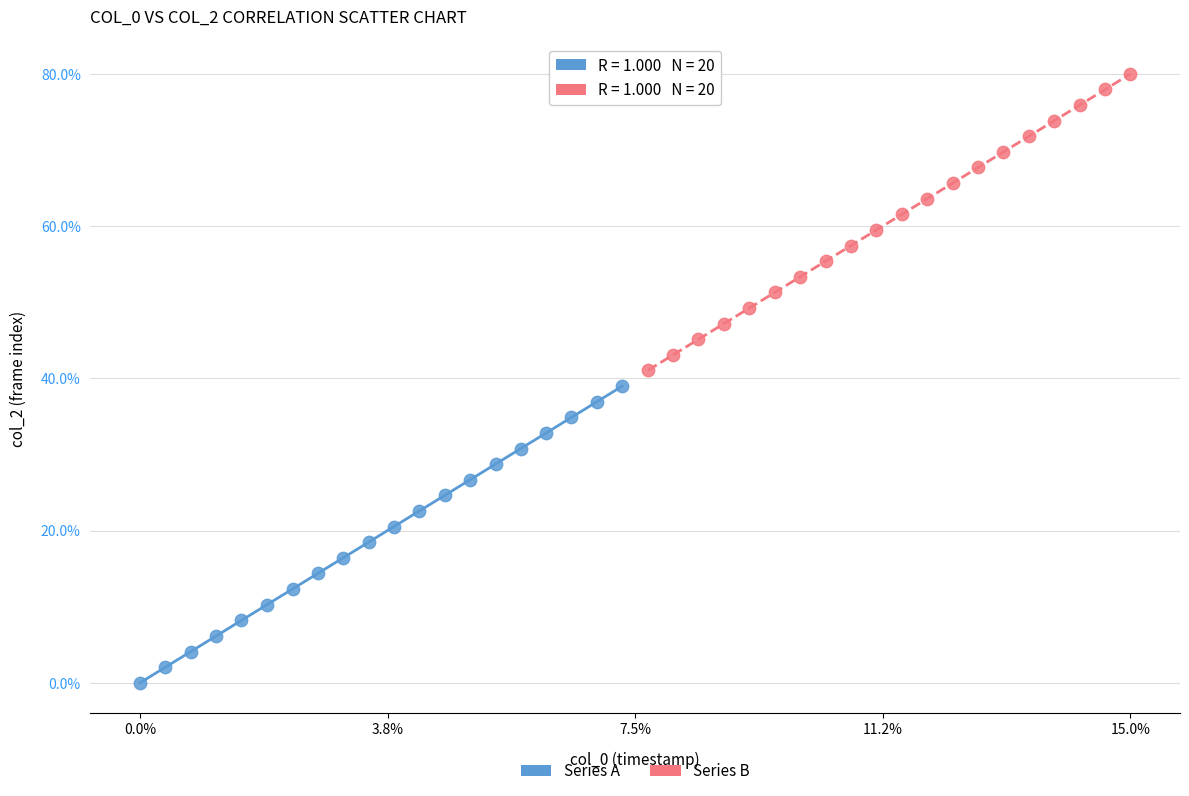

Which series reaches the minimum Y coordinate?

Series A